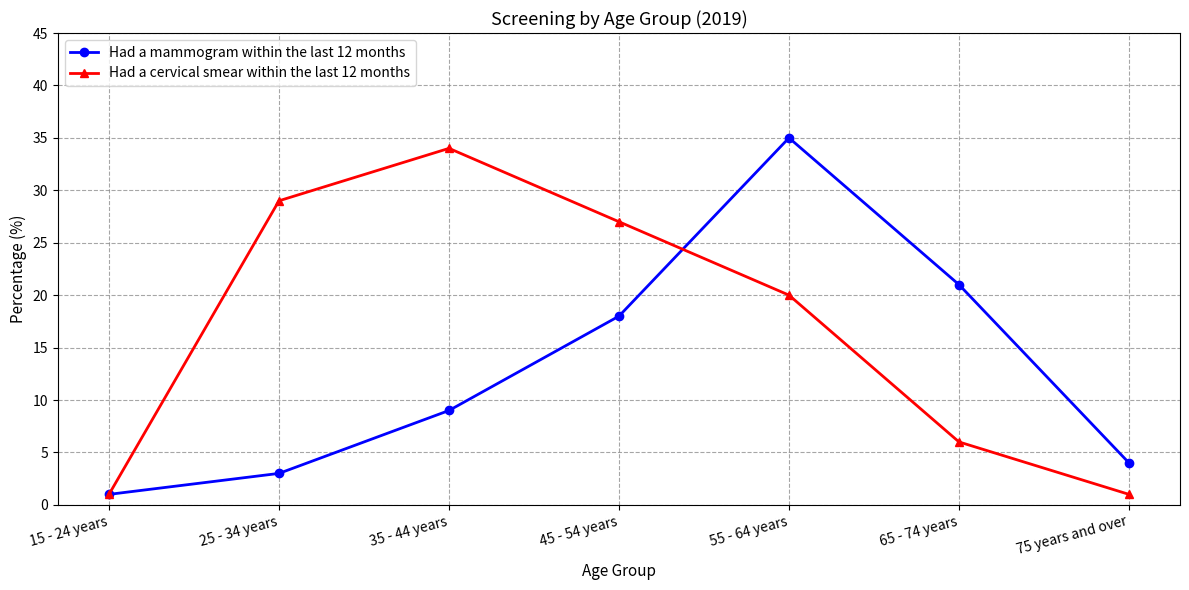

At 55 - 64 years, list the series in order from largest to smallest.

Had a mammogram within the last 12 months, Had a cervical smear within the last 12 months